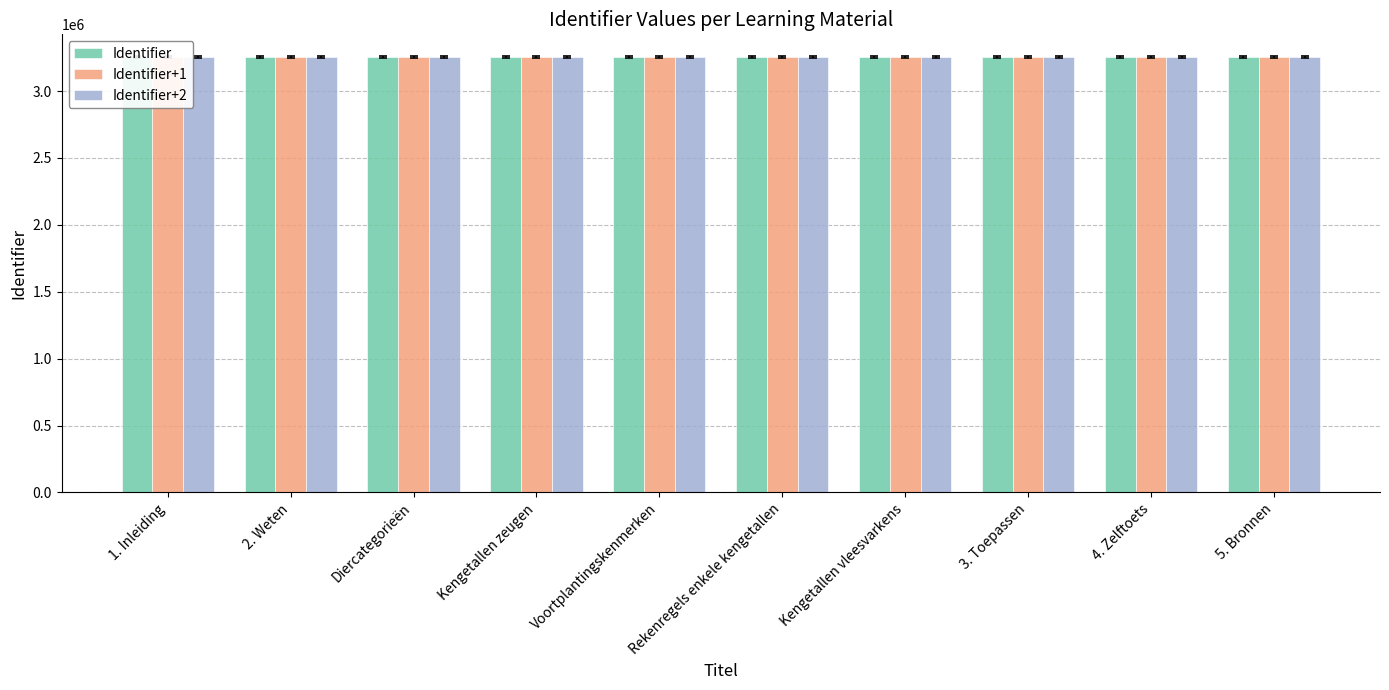

Are the bars grouped side by side (vs. stacked)?

Yes